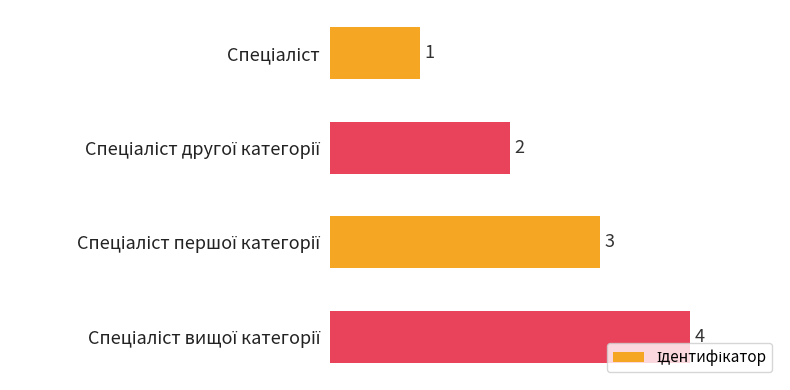

What is the sum of all values?

10